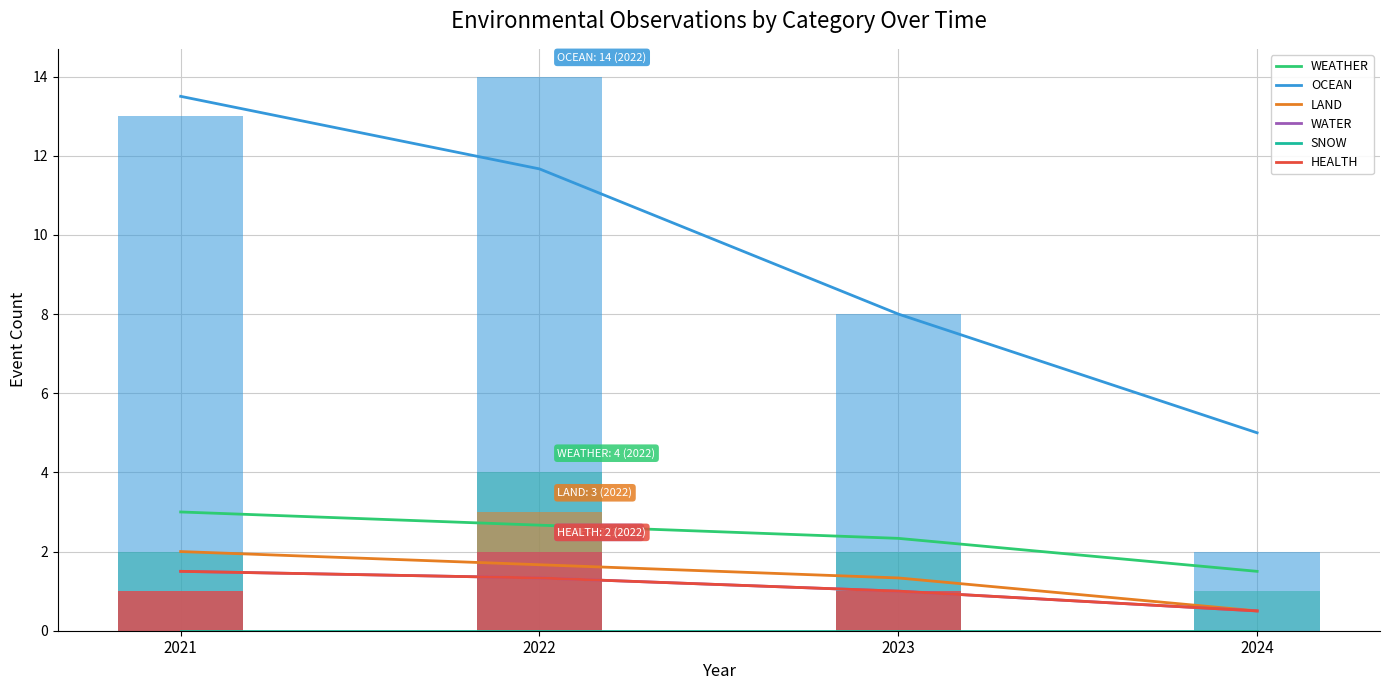

Is it true that LAND equals 0.8 at 2024?

False